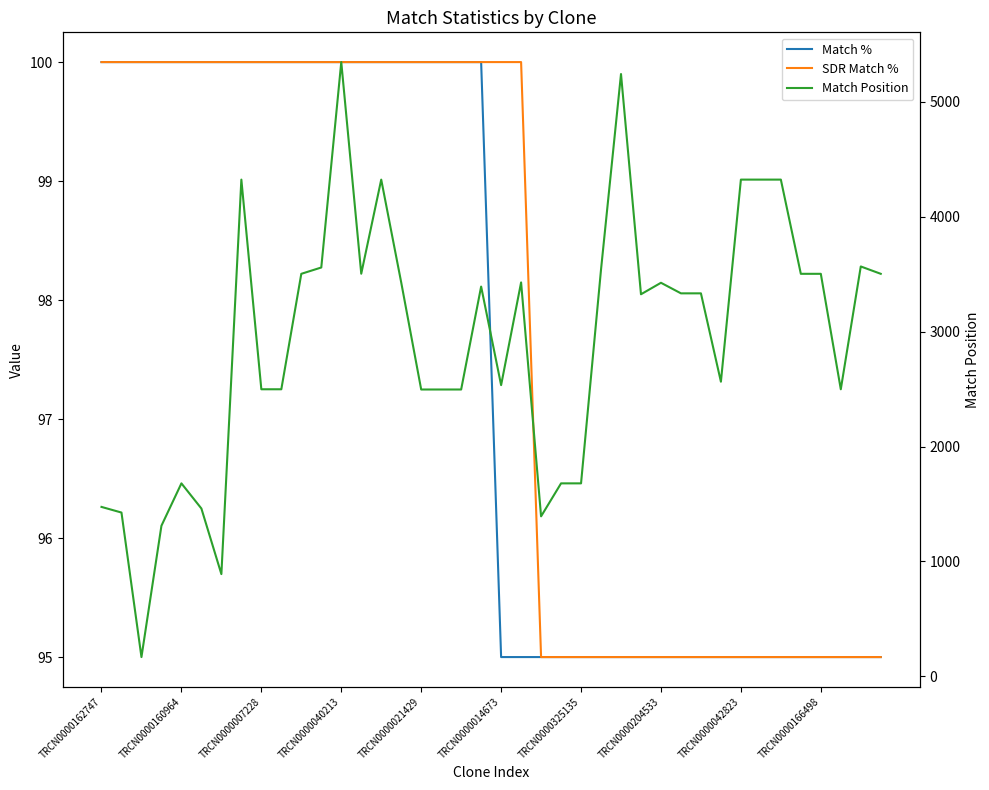

True or false: SDR Match % has more than 2 interior local peaks.

False